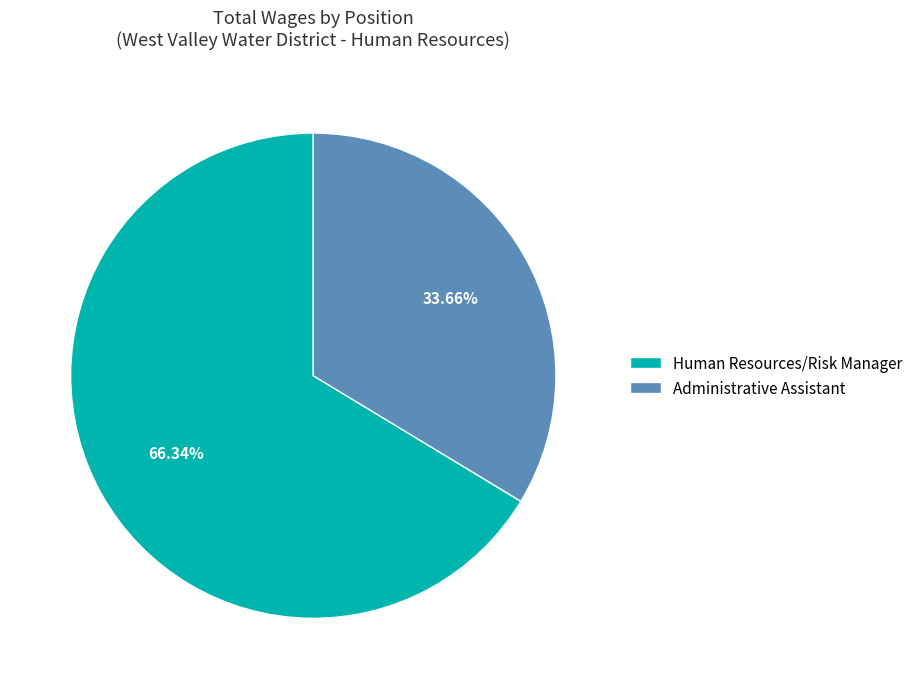

Approximately how many times larger is the value at Human Resources/Risk Manager compared to Administrative Assistant?

2.0